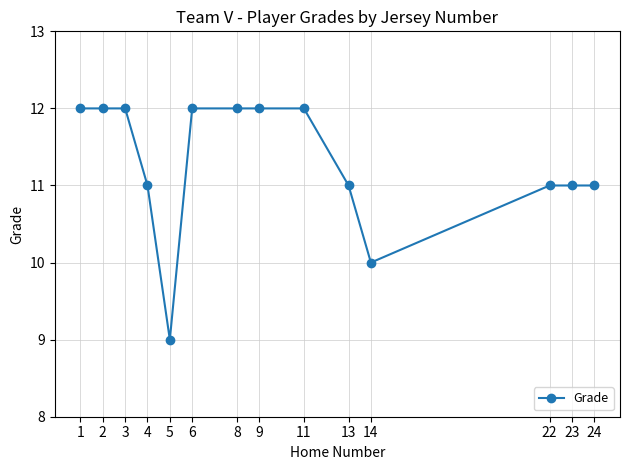

Reading left to right, what are all the values shown in this chart?

1=12	2=12	3=12	4=11	5=9	6=12	8=12	9=12	11=12	13=11	14=10	22=11	23=11	24=11